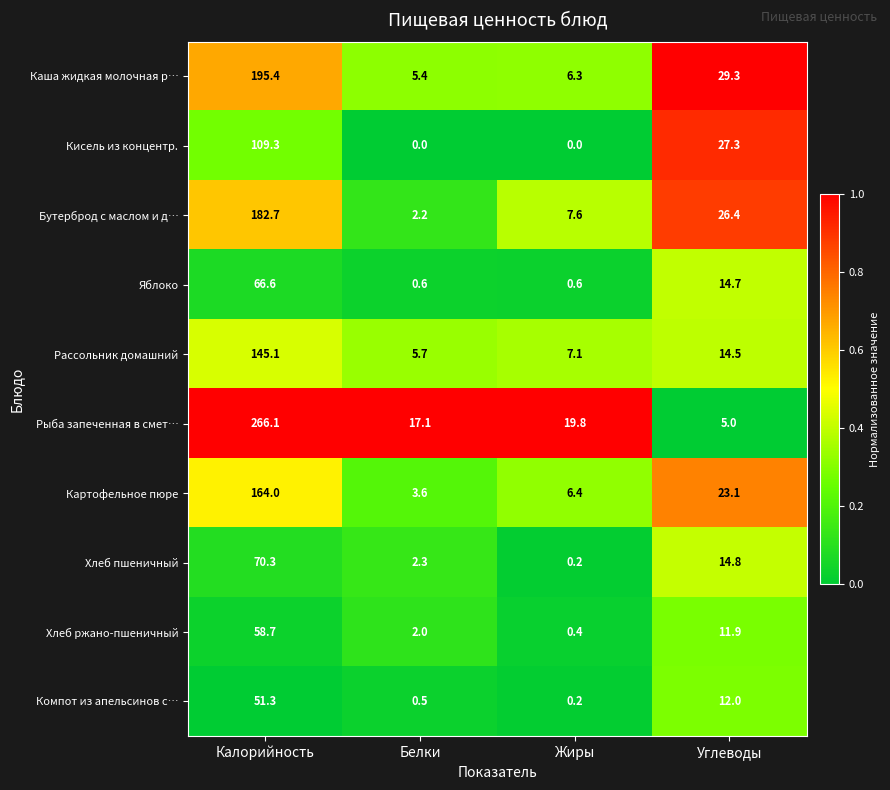

What is the difference between the maximum and minimum values in the Рассольник домашний series?

139.4